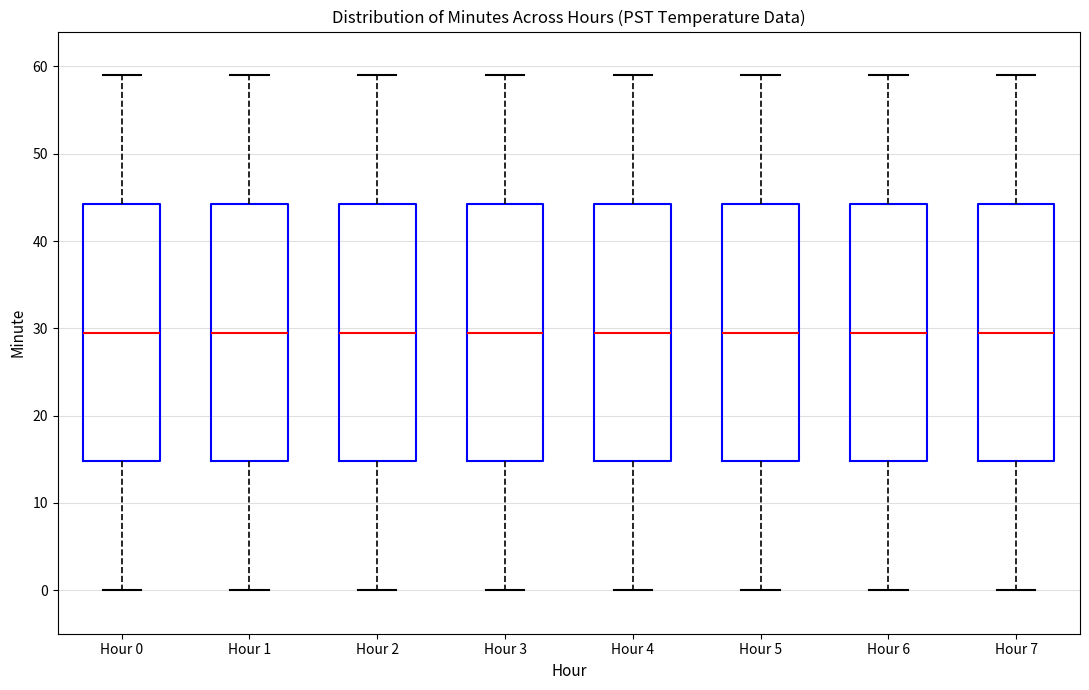

Reading left to right, read every box against the y-axis: the position of its median line, the range the box covers, and the ends of its whiskers. The values are not printed on the chart, so give them approximately, as read against the axis.

Hour 0: median 30, box 15 to 44, whiskers 0 to 59
Hour 1: median 30, box 15 to 44, whiskers 0 to 59
Hour 2: median 30, box 15 to 44, whiskers 0 to 59
Hour 3: median 30, box 15 to 44, whiskers 0 to 59
Hour 4: median 30, box 15 to 44, whiskers 0 to 59
Hour 5: median 30, box 15 to 44, whiskers 0 to 59
Hour 6: median 30, box 15 to 44, whiskers 0 to 59
Hour 7: median 30, box 15 to 44, whiskers 0 to 59